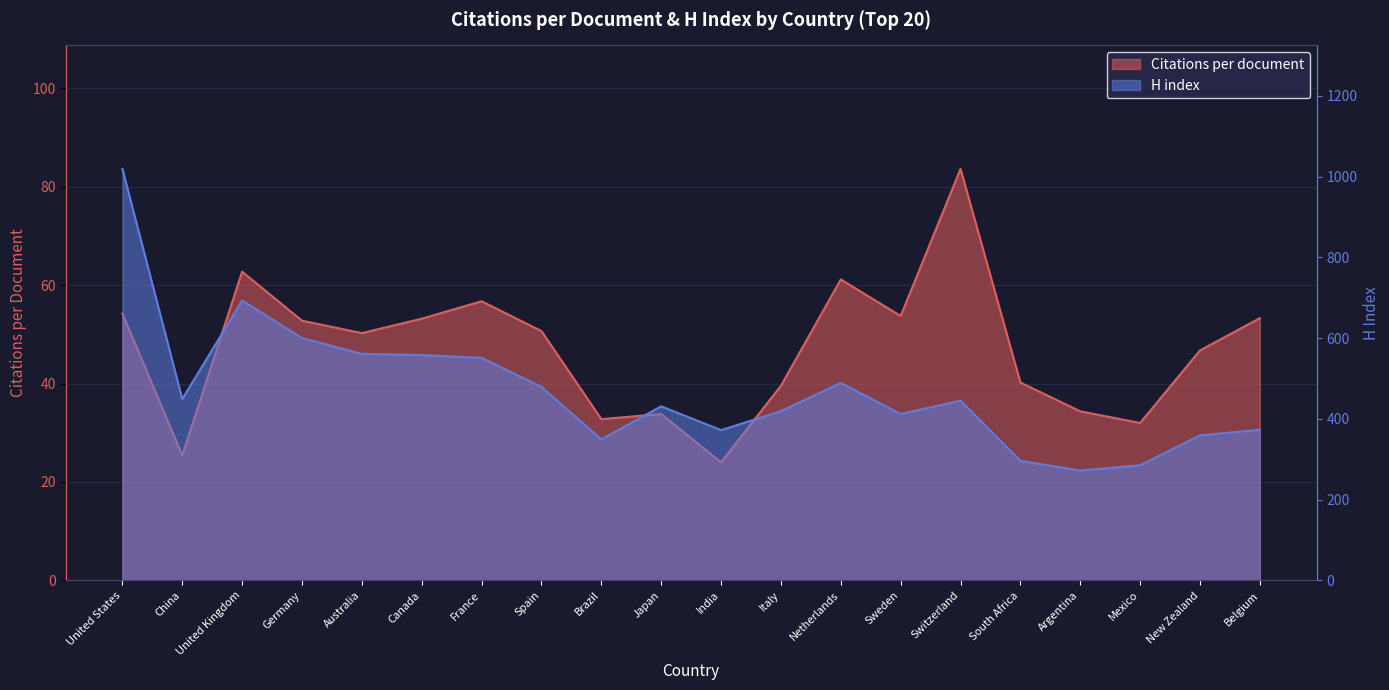

What is the value of the H index point at the 10th from the left?

431.0